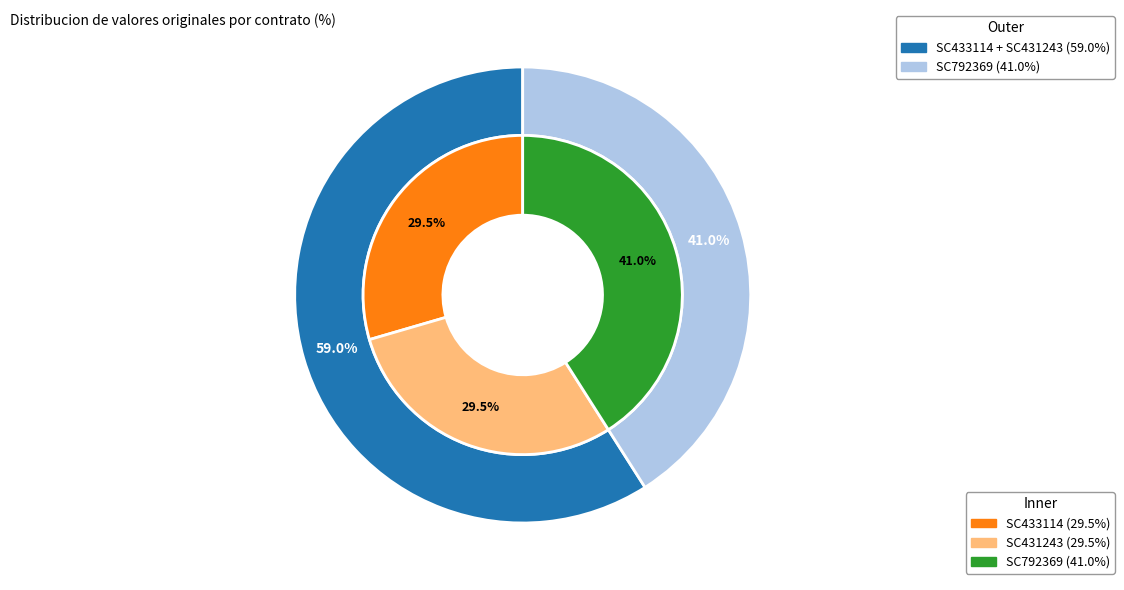

The SC431243 slice represents 19% of the pie. True or false?

False